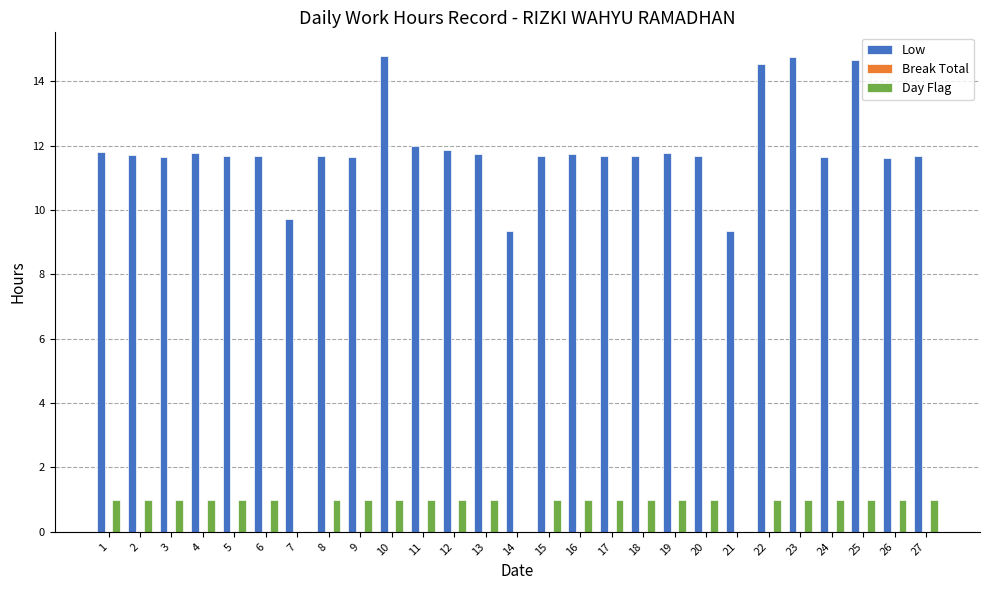

How many categories are shown in the chart?

27